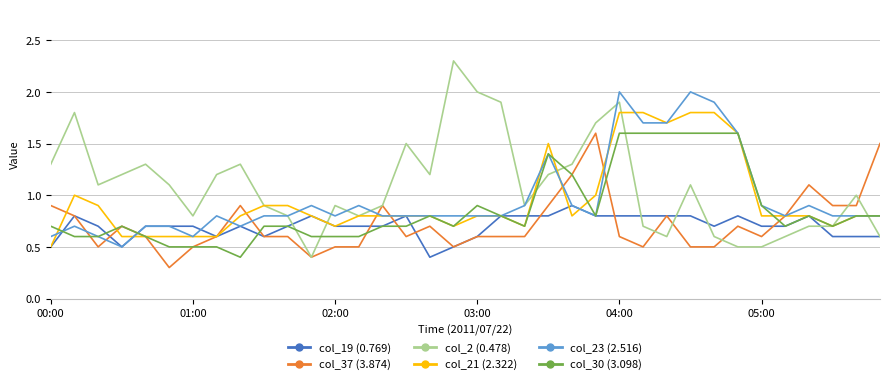

What is the maximum value for col_21 (2.322)?

1.8